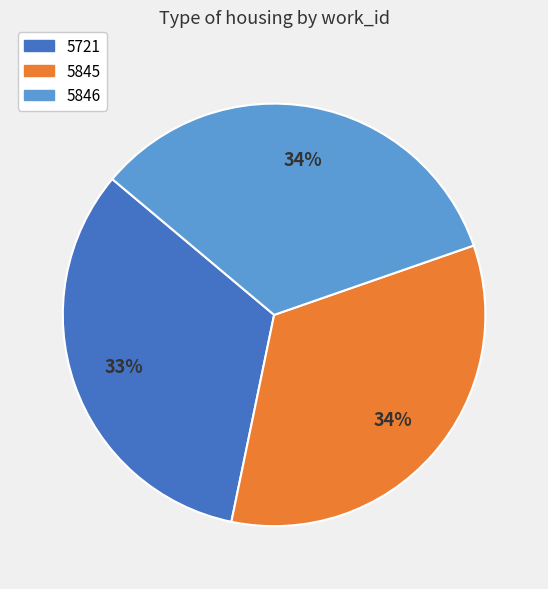

Is the sum of 5845 and 5846 greater than half?

Yes